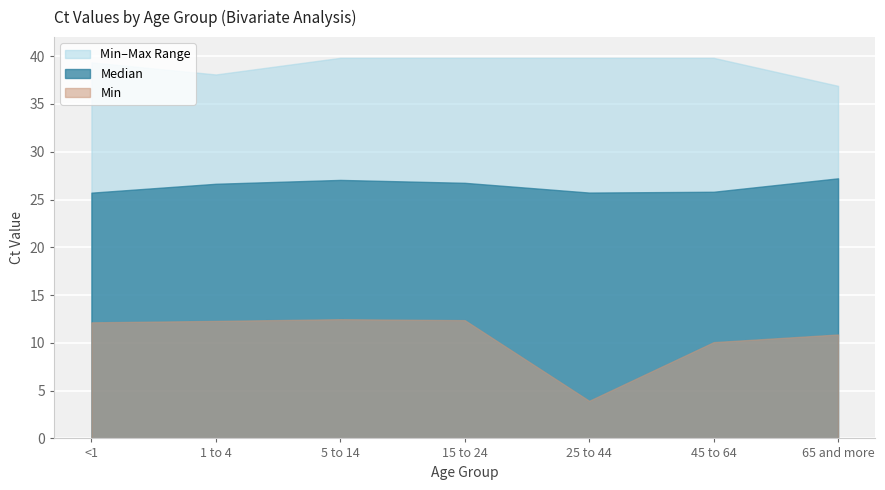

What is the sum of the Median values at 45 to 64 and 65 and more?

53.0